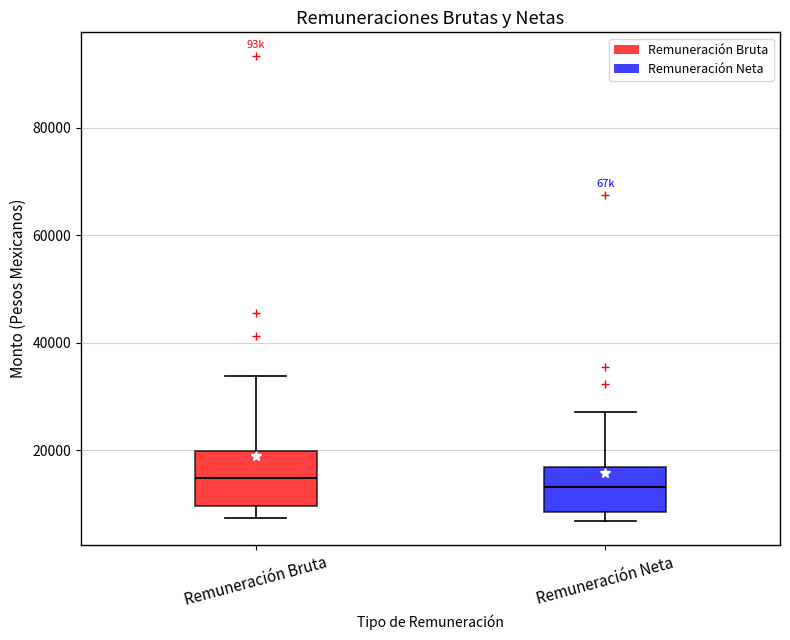

Reading left to right, transcribe this box plot: for each box, give where its median line is, the range the box spans, and where its two whiskers end, as read against the y-axis. The values are not printed on the chart, so give them approximately, as read against the axis.

Remuneración Bruta: median 14000, box 10000 to 20000, whiskers 8000 to 34000
Remuneración Neta: median 14000, box 8000 to 16000, whiskers 6000 to 28000